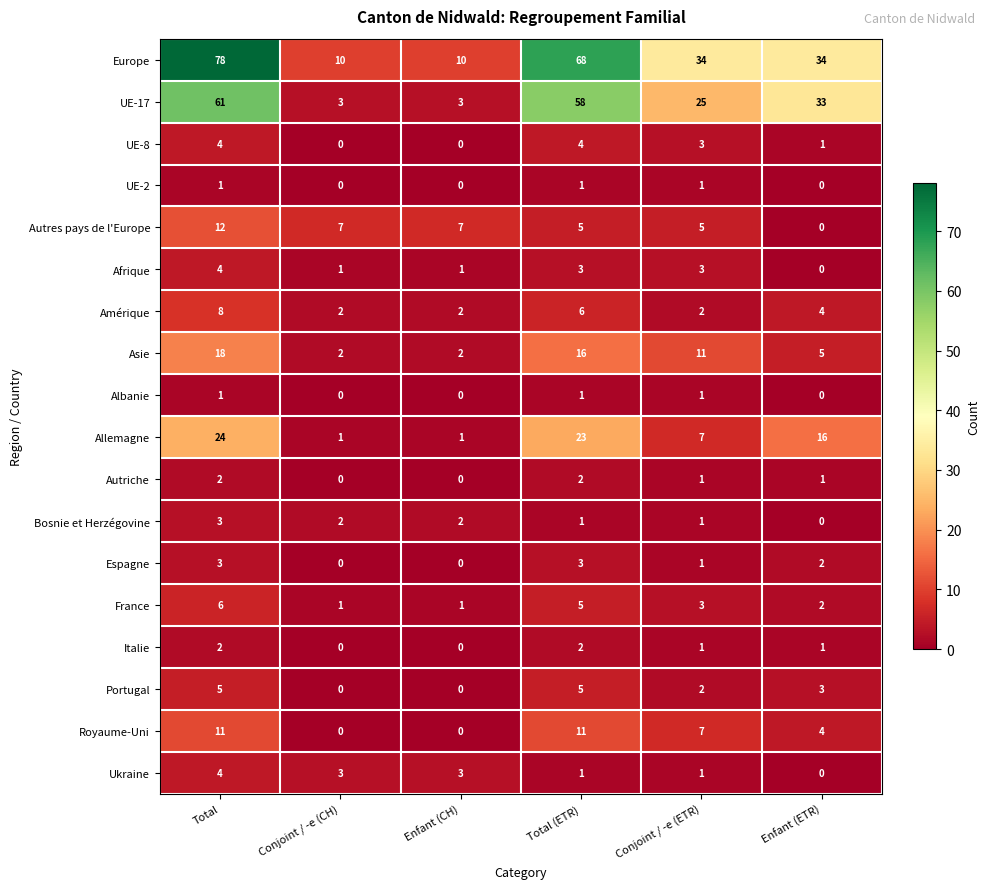

How many distinct data groups are displayed?

18